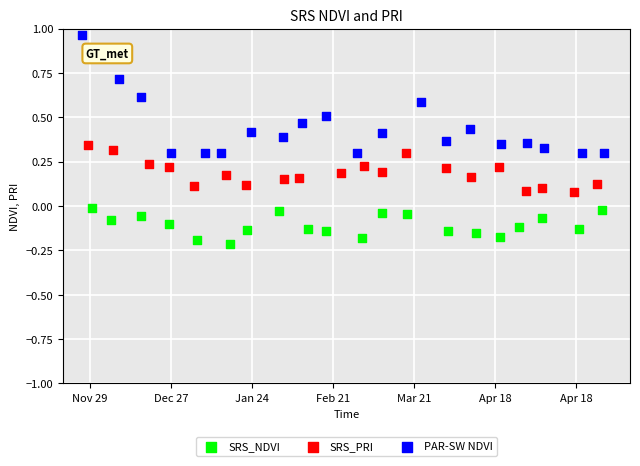

What are all the series names shown in the legend?

SRS_NDVI, SRS_PRI, PAR-SW NDVI